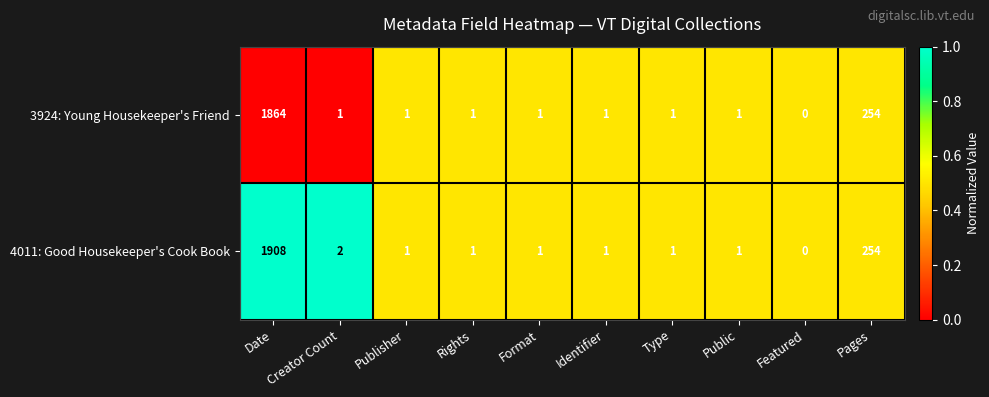

At which label does 4011: Good Housekeeper's Cook Book reach its peak?

Date